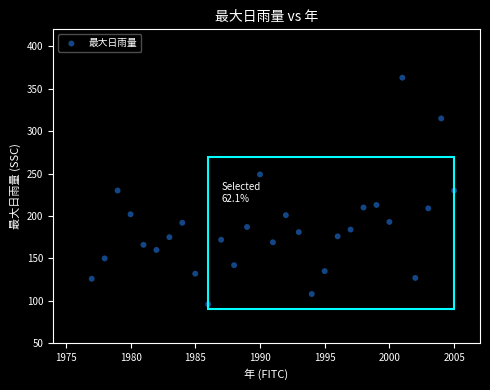

What is the range of Y values (max minus min)?

267